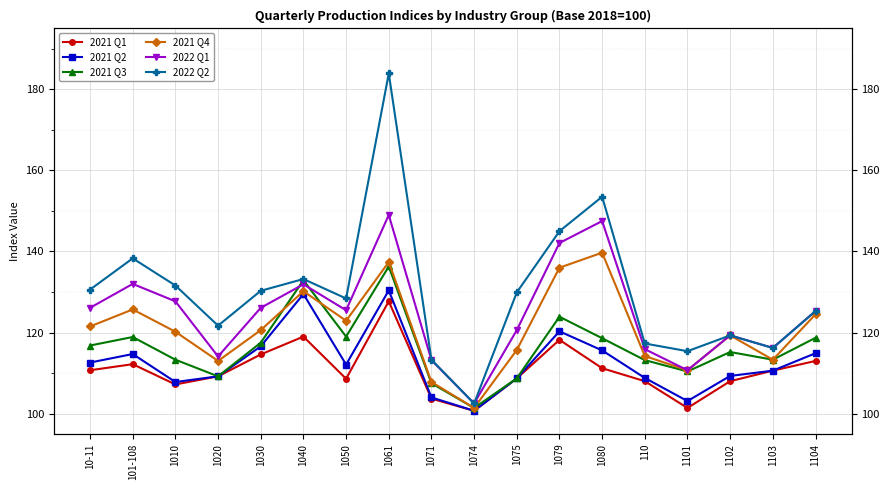

Between 10-11 and 1061, which series saw the biggest shift?

2022 Q2